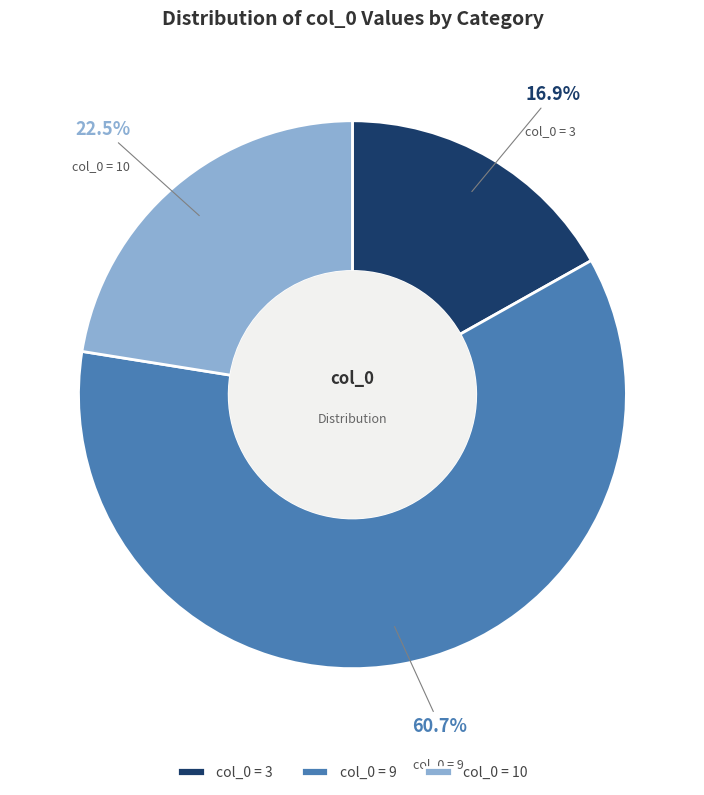

Rank the categories by value from highest to lowest.

col_0 = 9, col_0 = 10, col_0 = 3